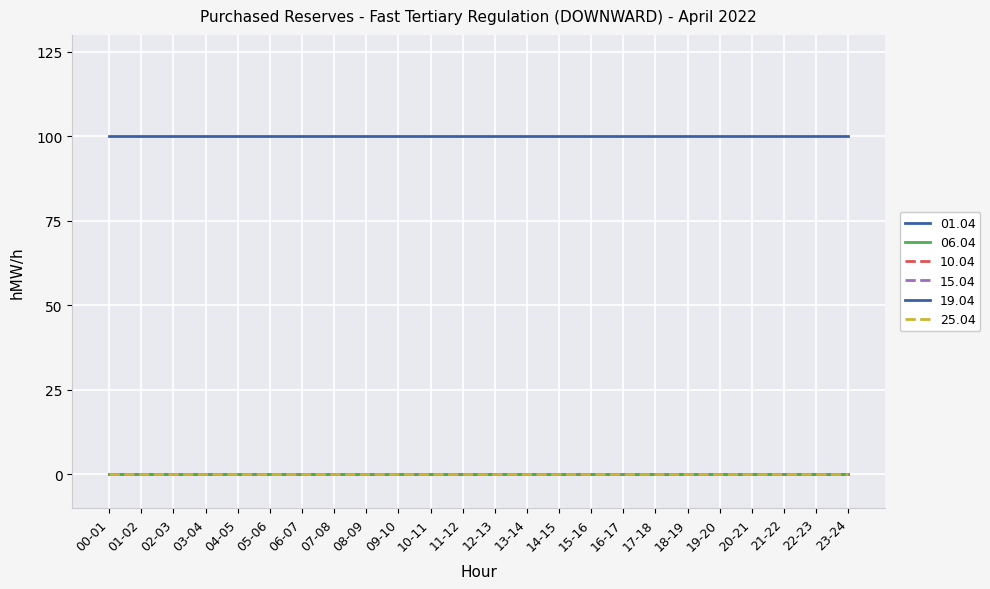

Between 15-16 and 22-23, which is larger?

15-16